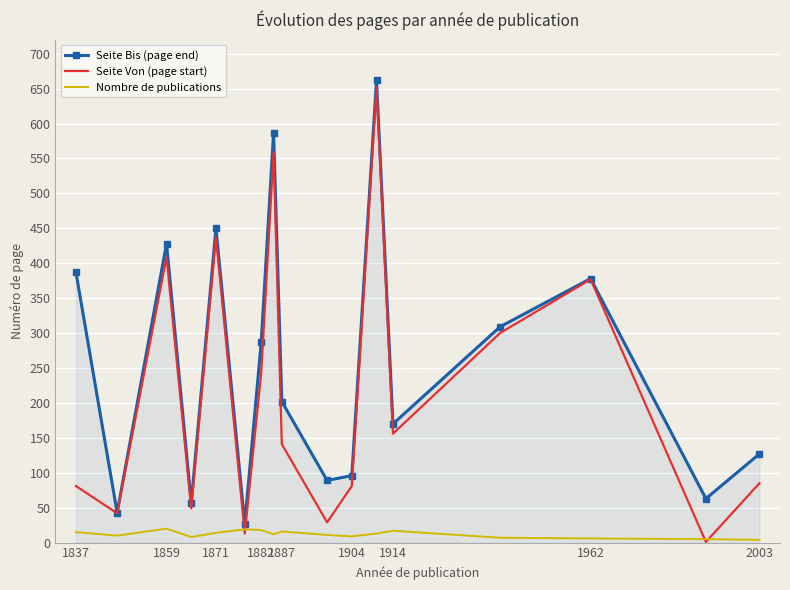

True or false: Nombre de publications has more than 2 points higher than both neighbors.

True